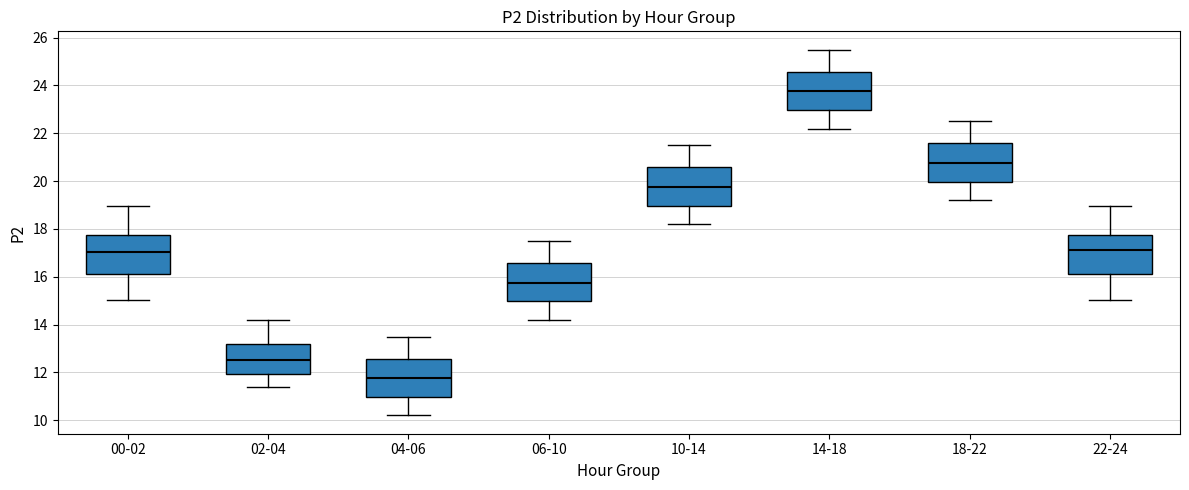

Where is the upper edge of the box for 04-06 on the y-axis? The values are not printed on the chart, so give them approximately, as read against the axis.

12.6